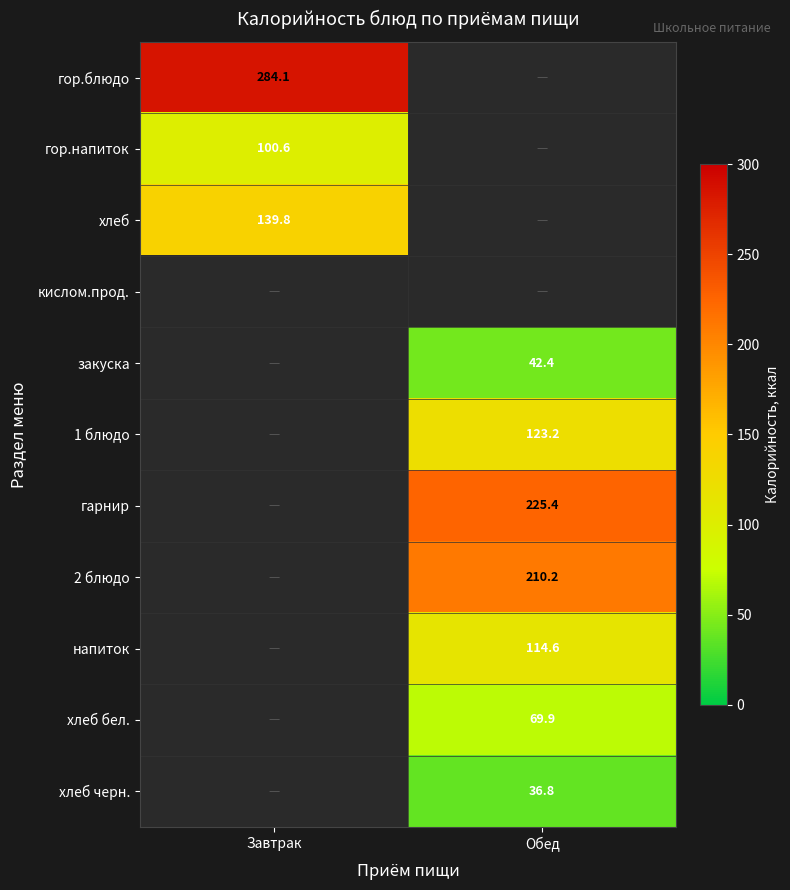

The гор.блюдо series shows 284.1 at Завтрак. True or false?

True